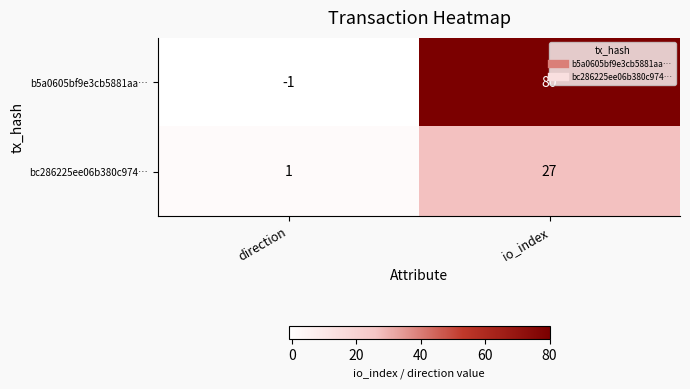

At which category is the sum across all series the highest?

io_index